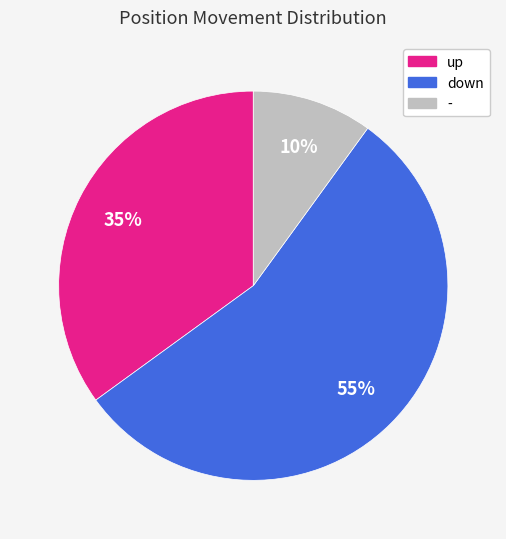

Is there a majority slice in this chart?

Yes